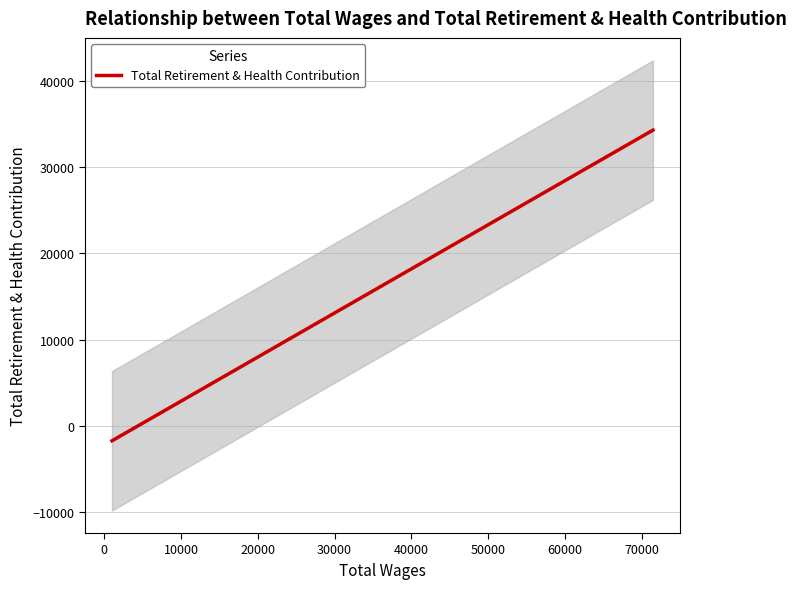

What is the maximum value for Total Retirement & Health Contribution?

34329.6